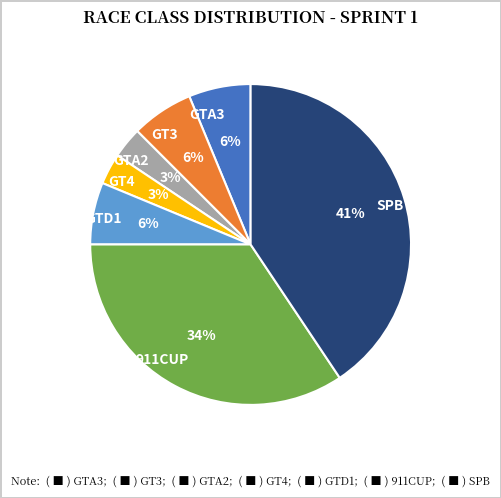

To the nearest percent, what is the average slice percentage?

14%